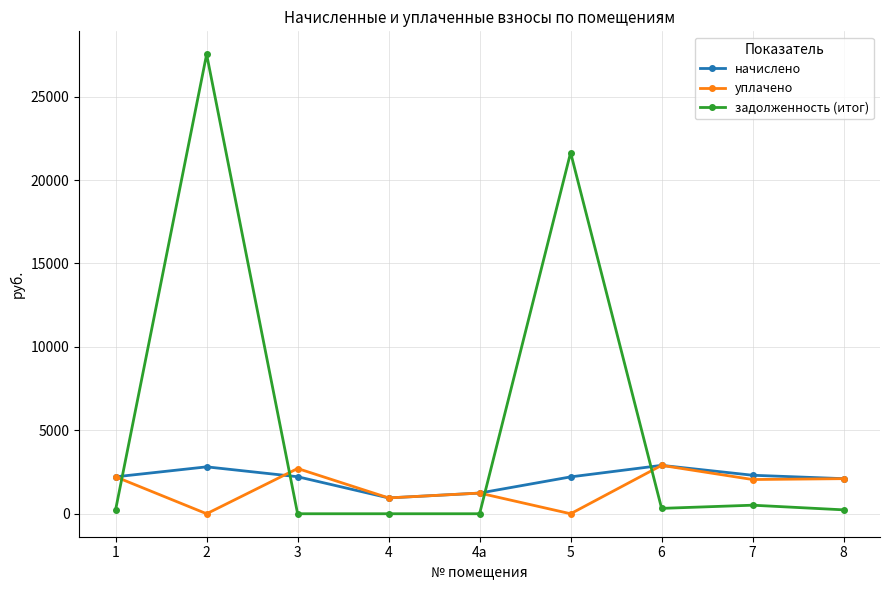

True or false: начислено and задолженность (итог) cross at least once.

True